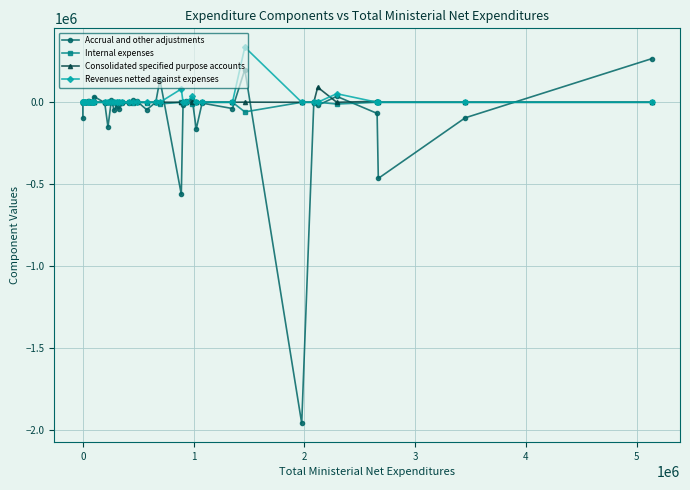

True or false: Accrual and other adjustments has more than 0 interior local peaks.

True